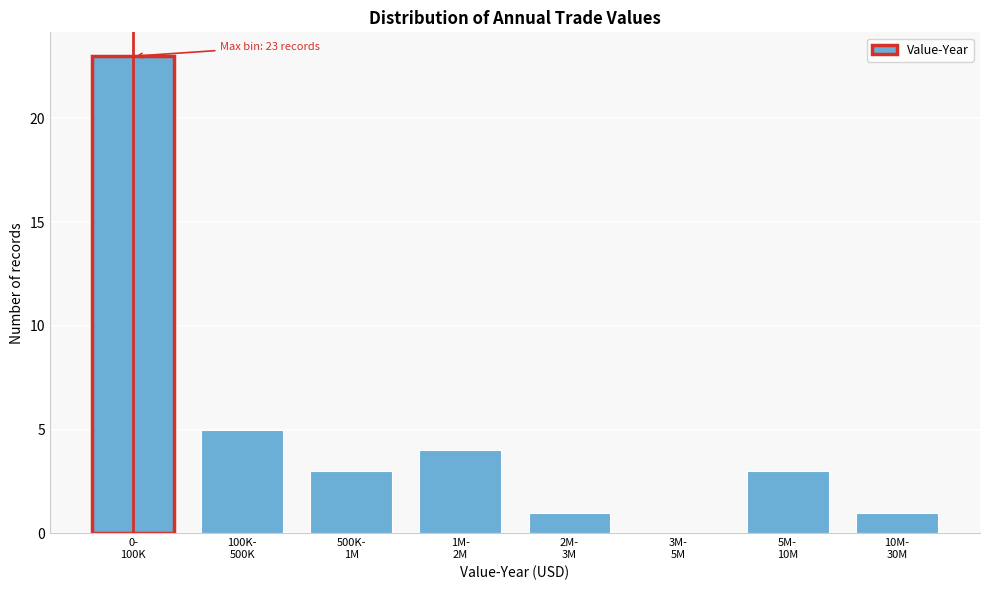

What is the greatest value displayed?

23